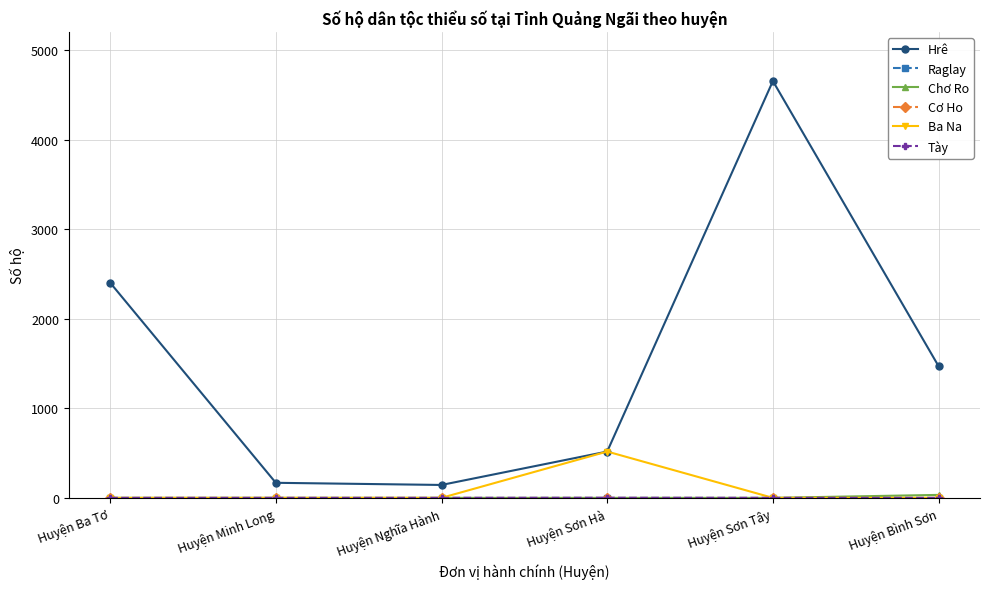

The value of Ba Na at Huyện Sơn Hà is 517. True or false?

True